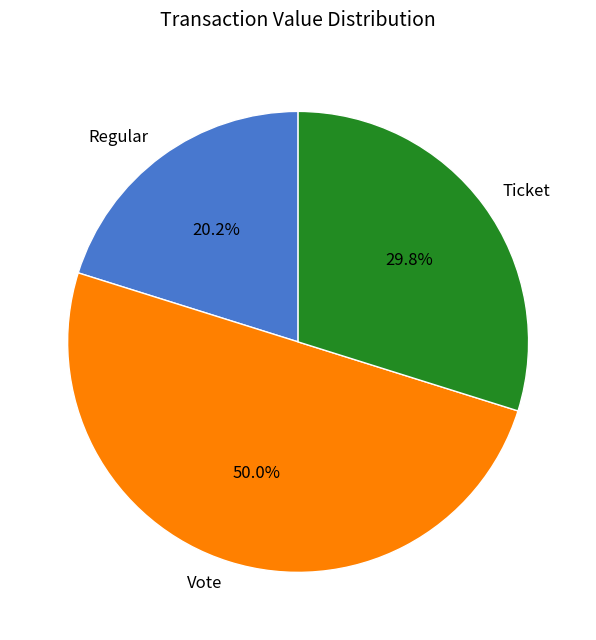

Combined, do Ticket and Vote account for over 50%?

Yes